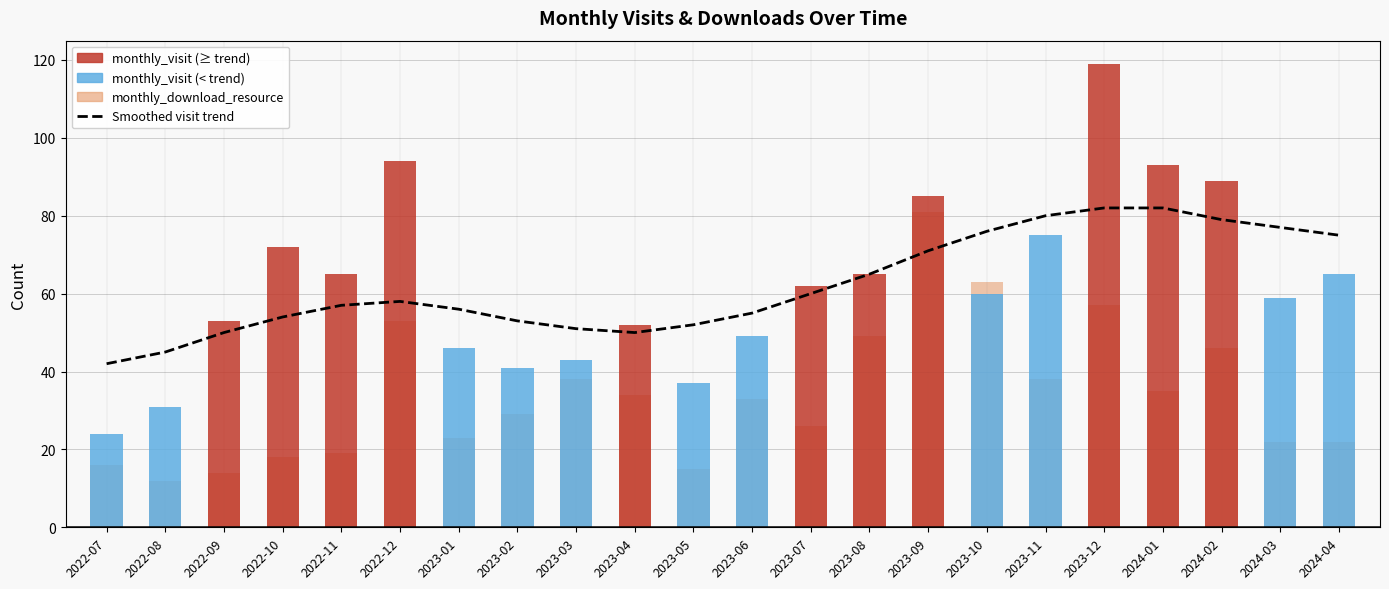

What is the label of the 6th bar from the right?

2023-11